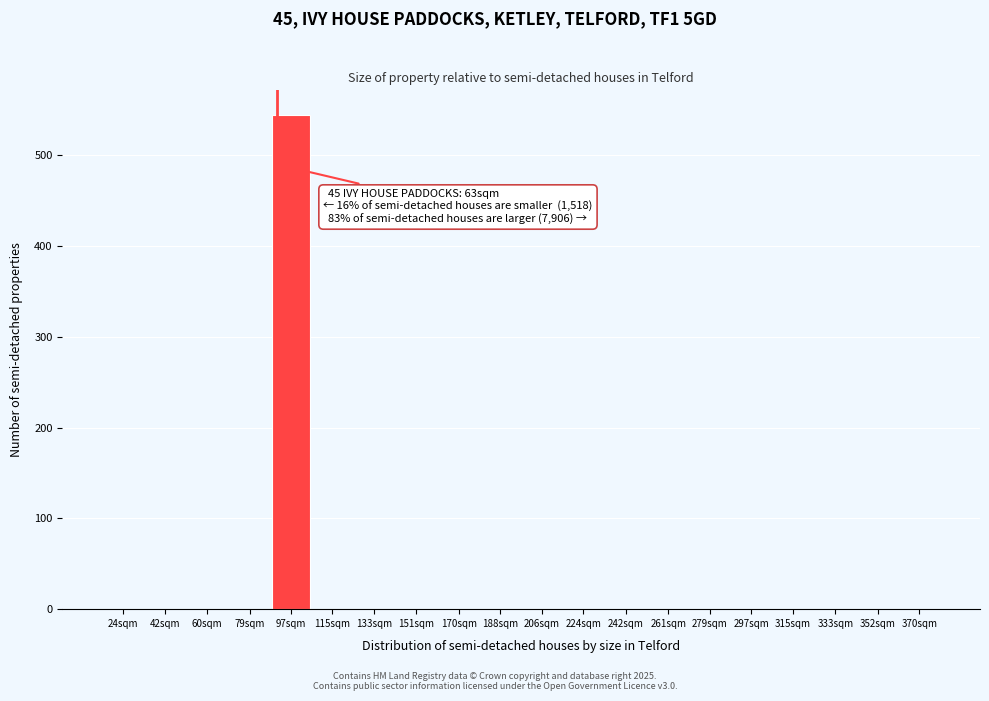

Reading right to left, transcribe all the data shown in this chart.

370sqm=0	352sqm=0	333sqm=0	315sqm=0	297sqm=0	279sqm=0	261sqm=0	242sqm=0	224sqm=0	206sqm=0	188sqm=0	170sqm=0	151sqm=0	133sqm=0	115sqm=0	97sqm=544	79sqm=0	60sqm=0	42sqm=0	24sqm=0